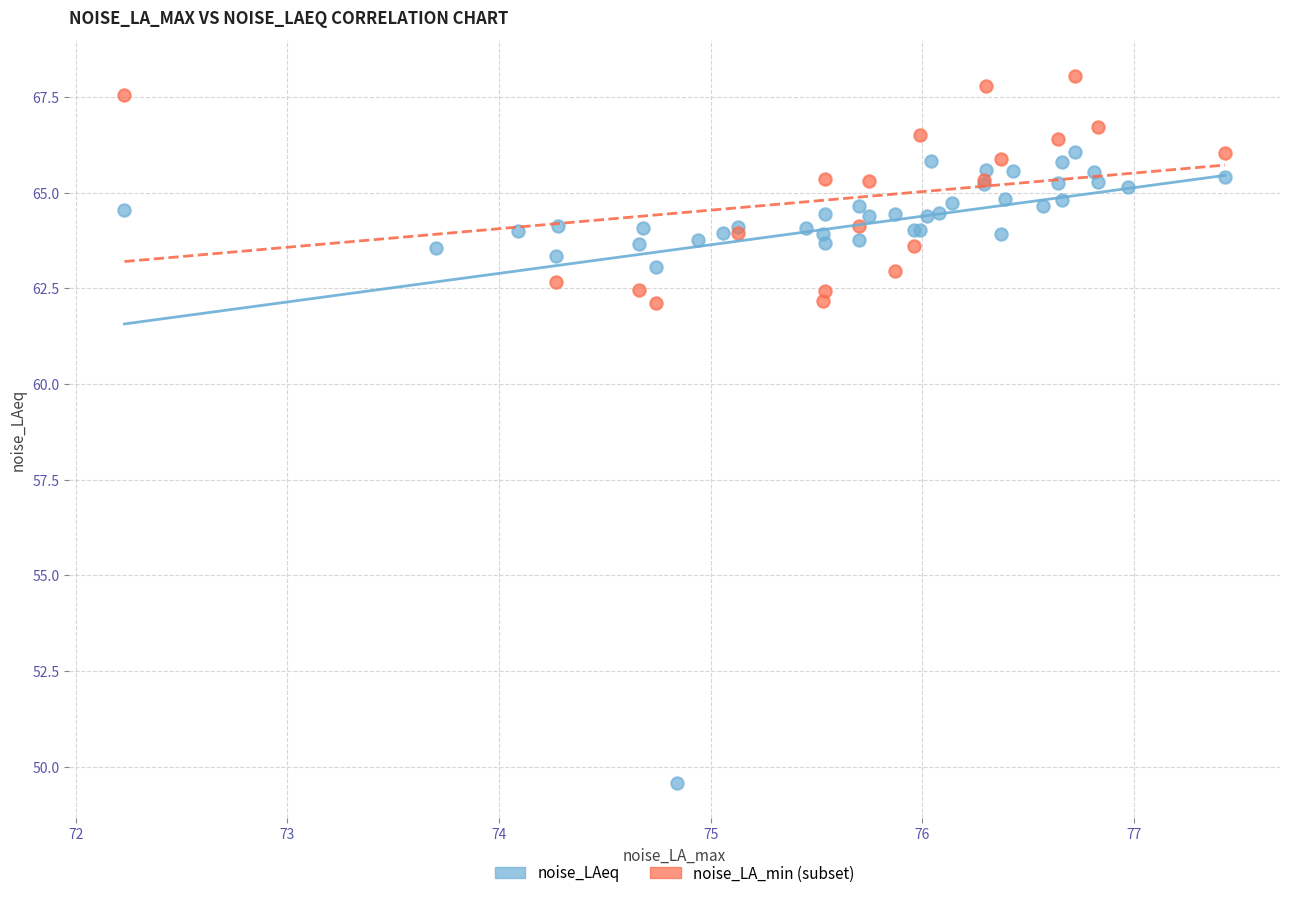

Which series has the largest Y range (max minus min)?

noise_LAeq